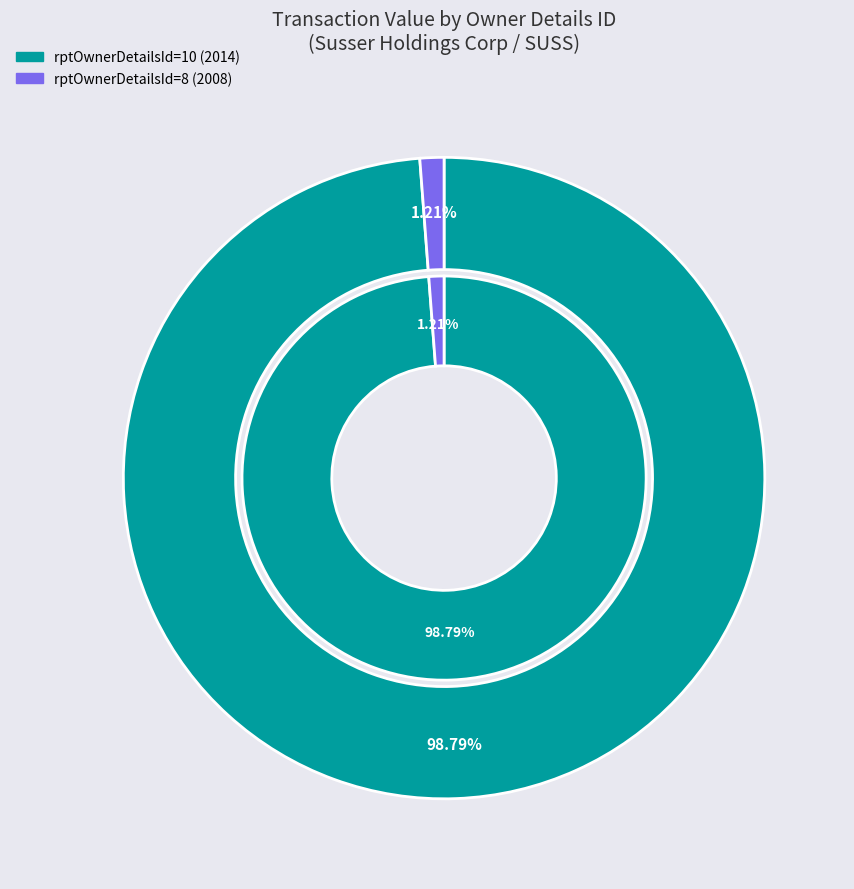

To the nearest percent, what is the average slice percentage?

50%